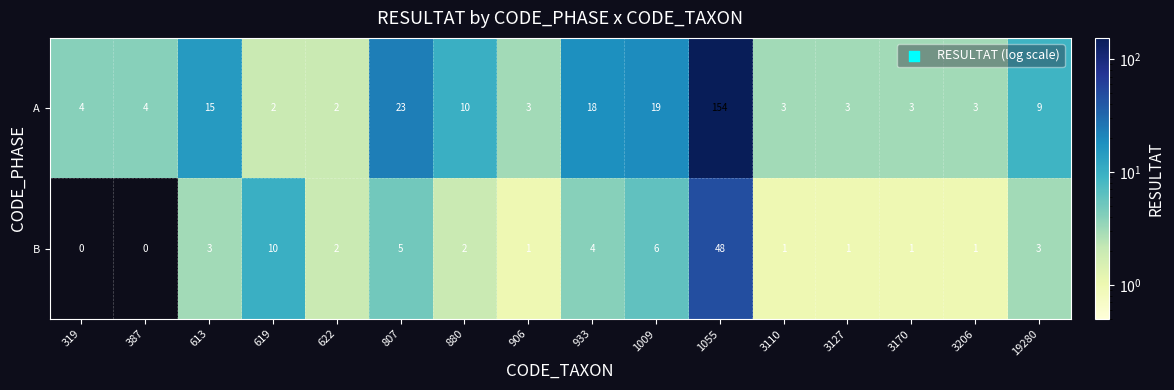

List the series in order of their peak value, lowest first.

B, A